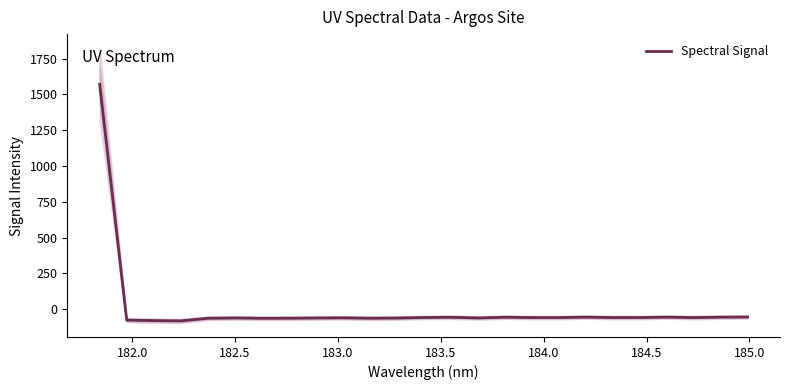

How many values are below zero?

24